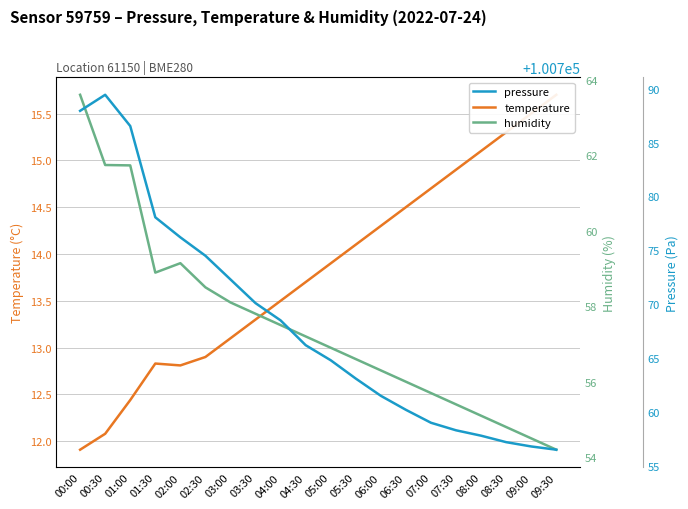

Read the pressure value at 09:30.

100756.5